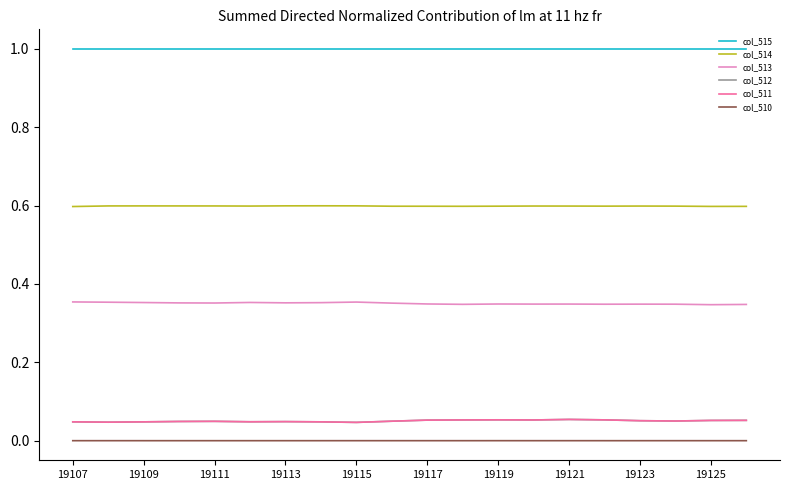

At how many categories does at least one series exceed 0?

20